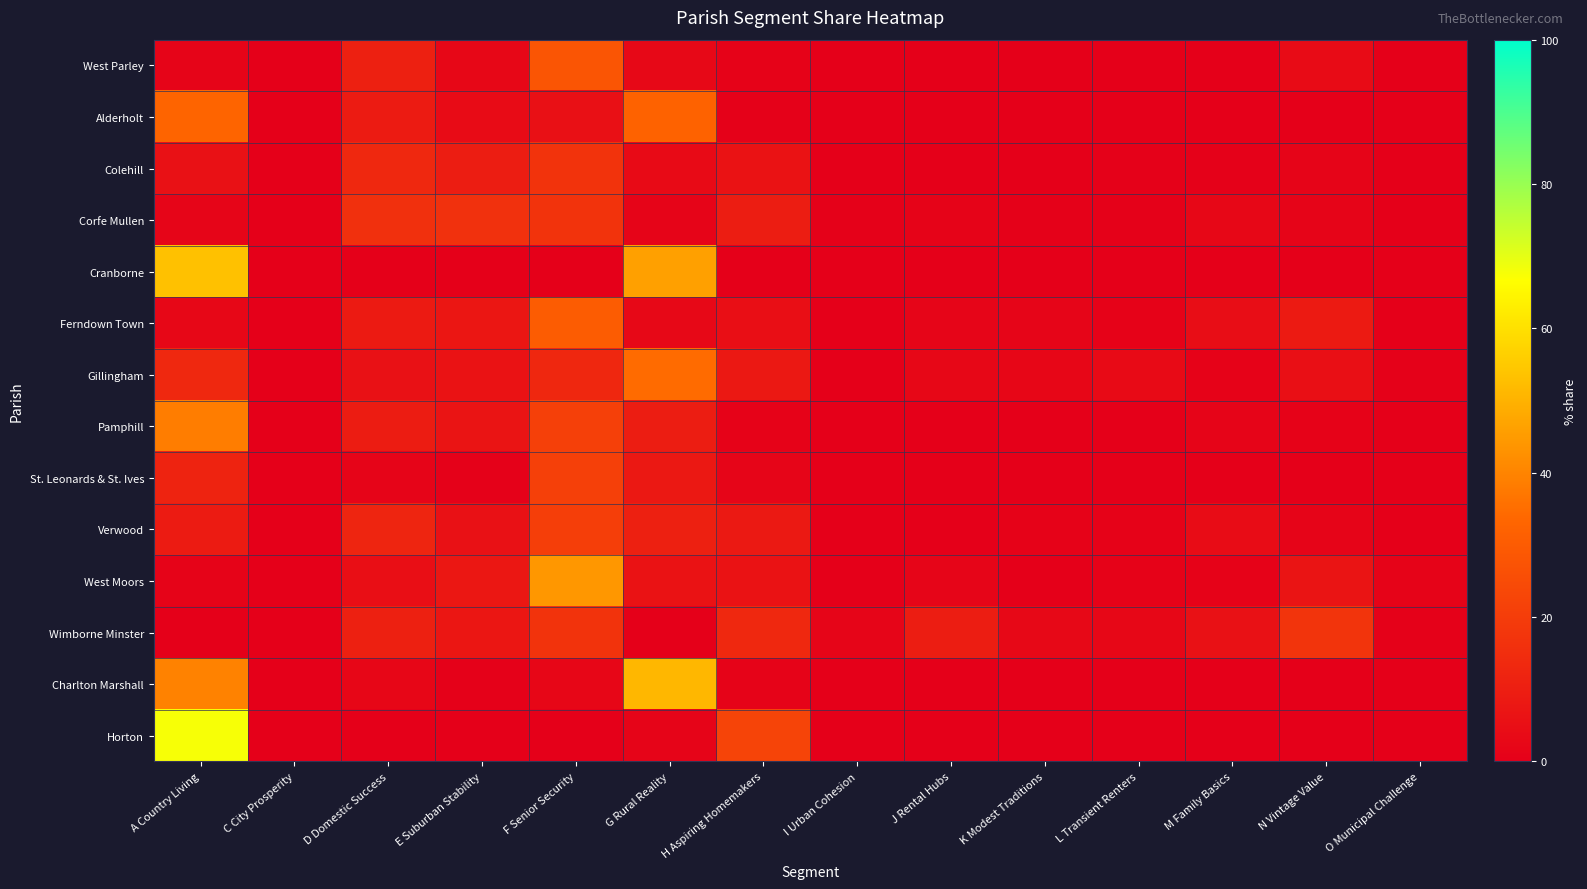

What is the total value across all series at N Vintage Value?

47.3